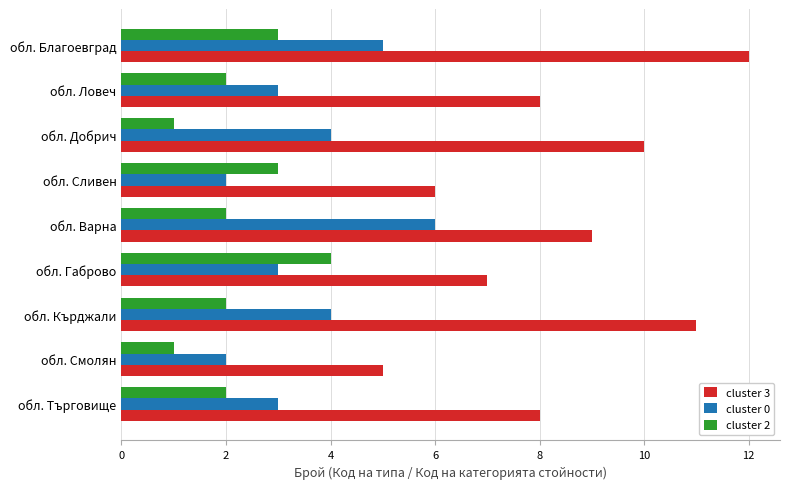

What is the difference between the maximum and minimum values in the cluster 0 series?

4